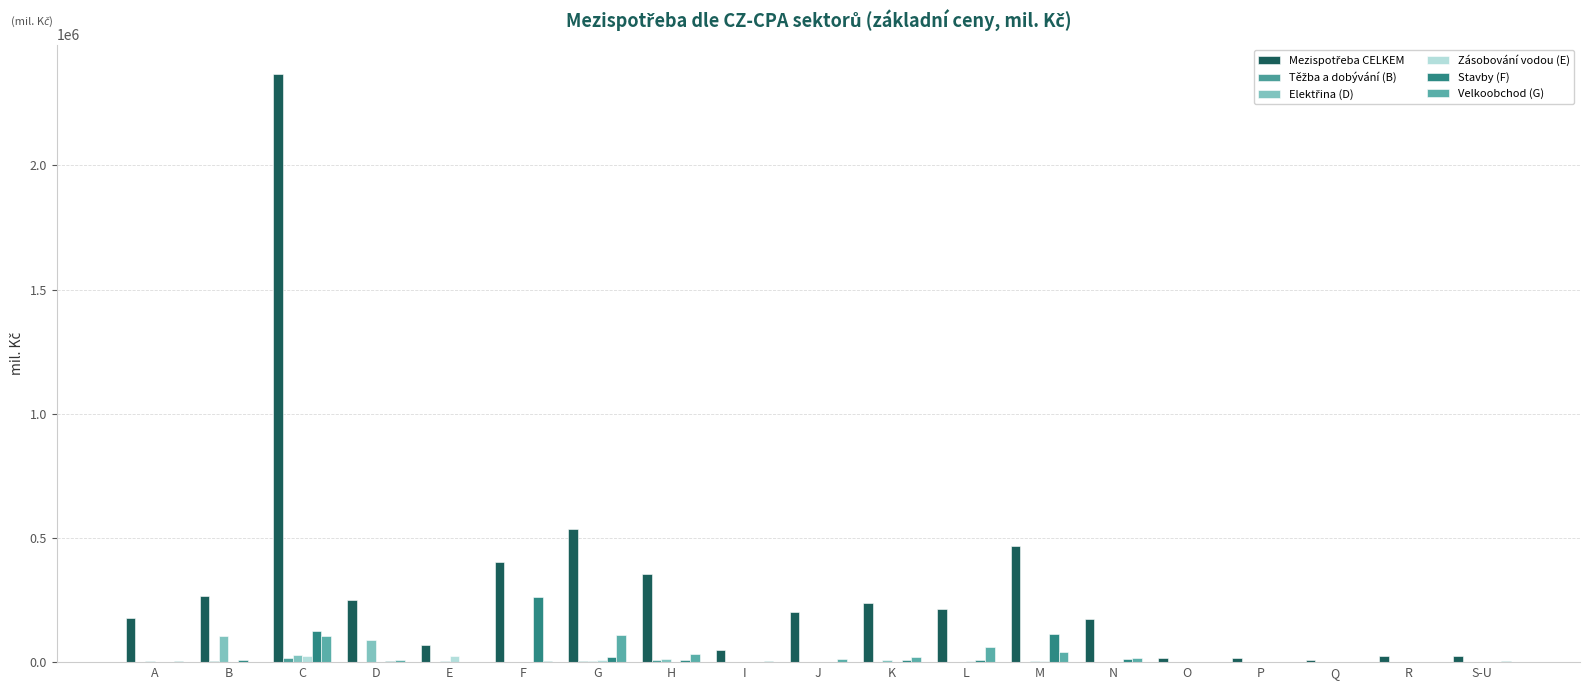

Are the bars horizontal?

No